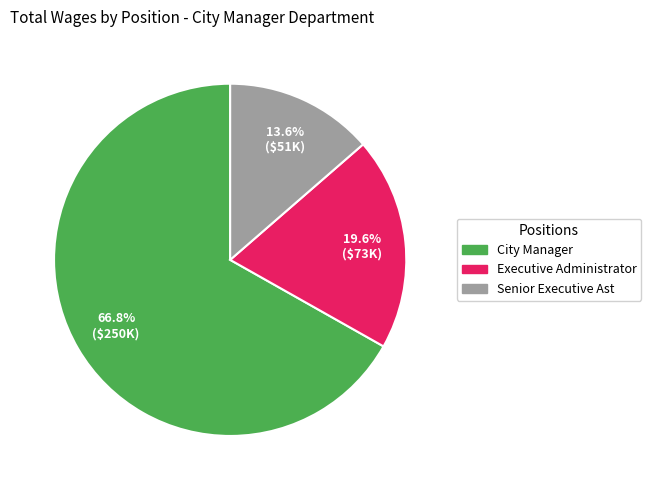

The Senior Executive Ast slice represents 1% of the pie. True or false?

False